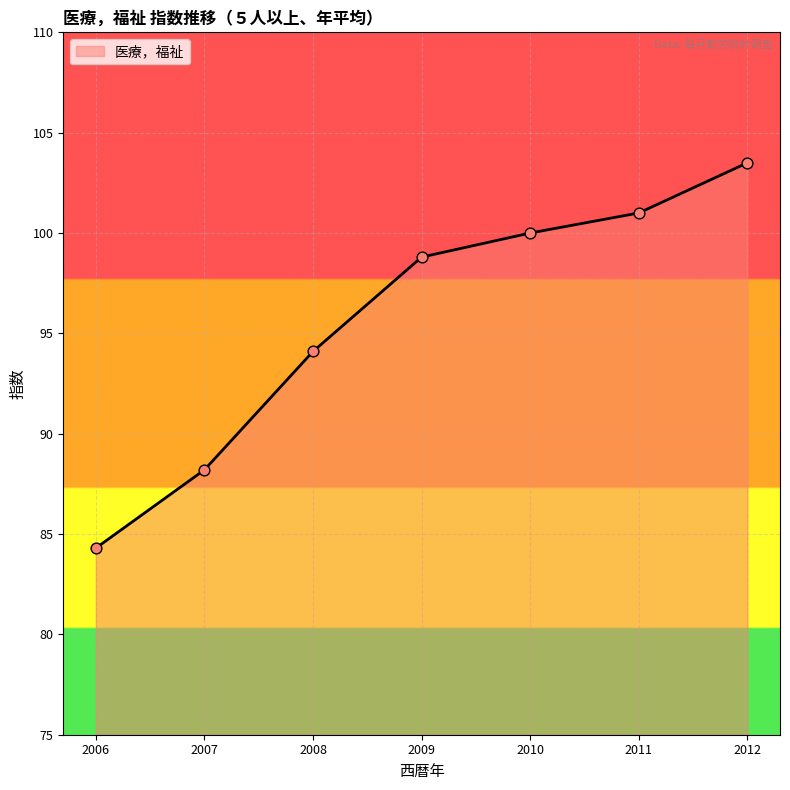

What is the ratio of the value at 2006 to the value at 2010?

0.8